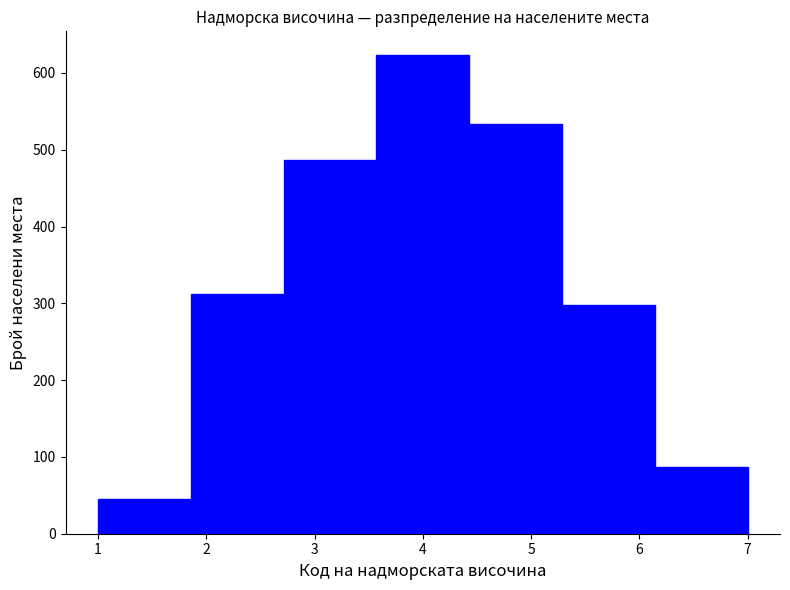

Which range on the x-axis has the tallest bar?

3.6 to 4.4